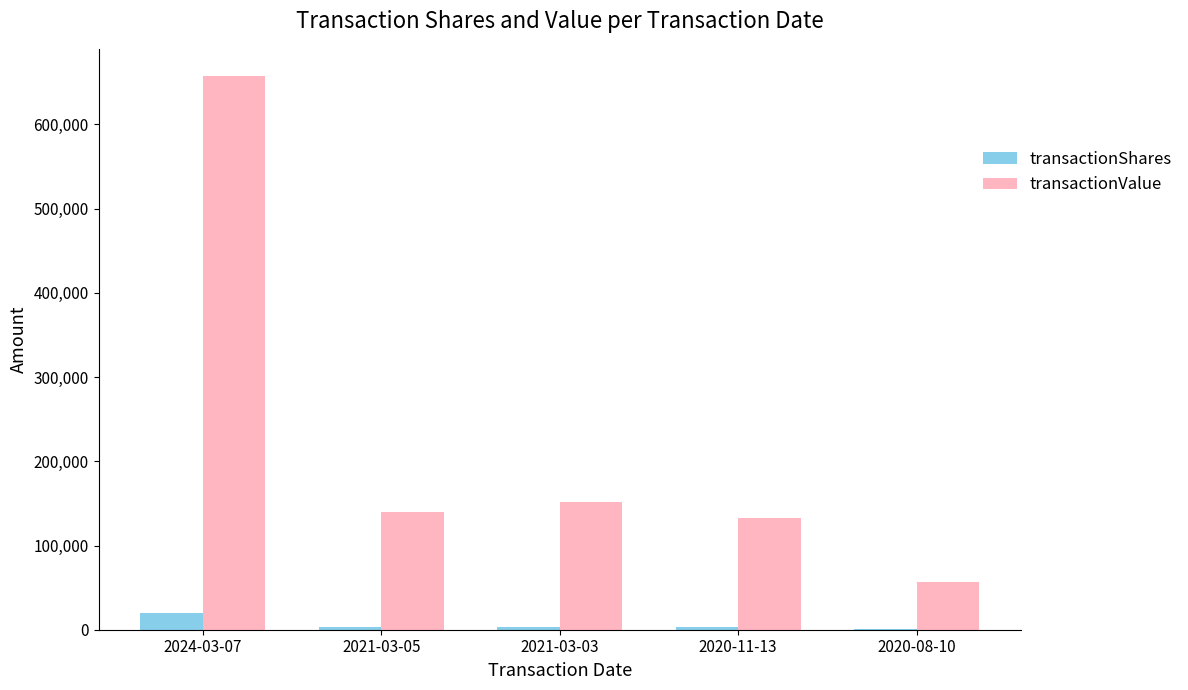

What is the maximum value for transactionShares?

20000